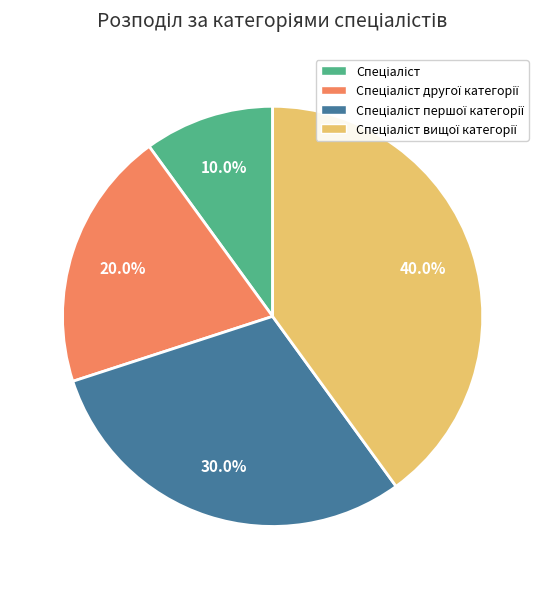

How many segments does this pie chart have?

4